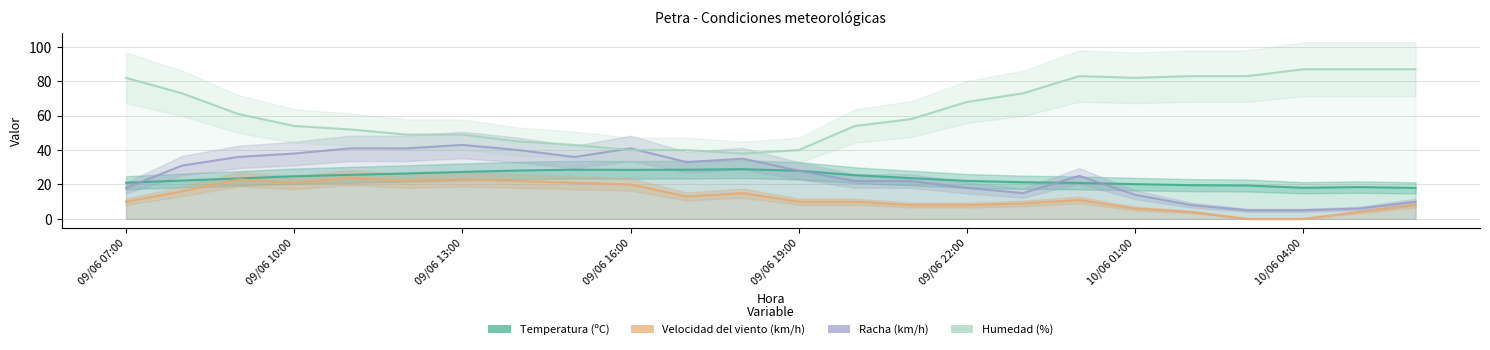

How many categories are shown in the chart?

24